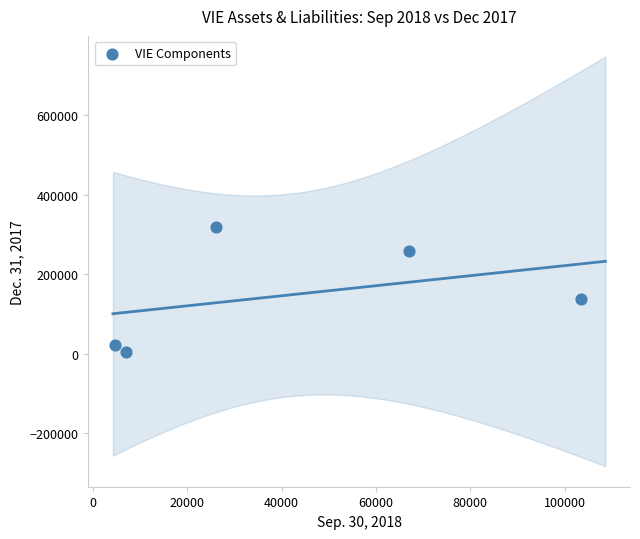

What is the average Y value?

148086